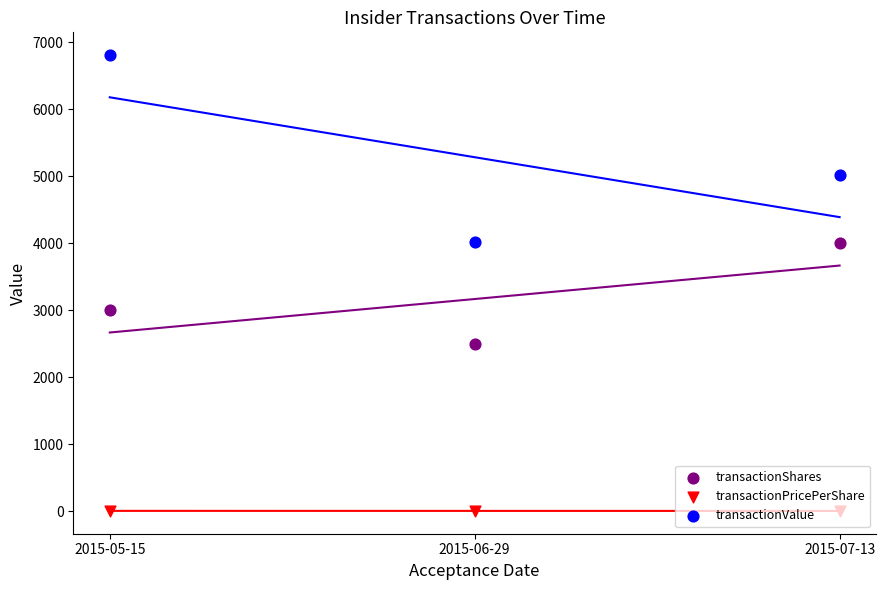

Which series has the largest total across all categories?

transactionValue